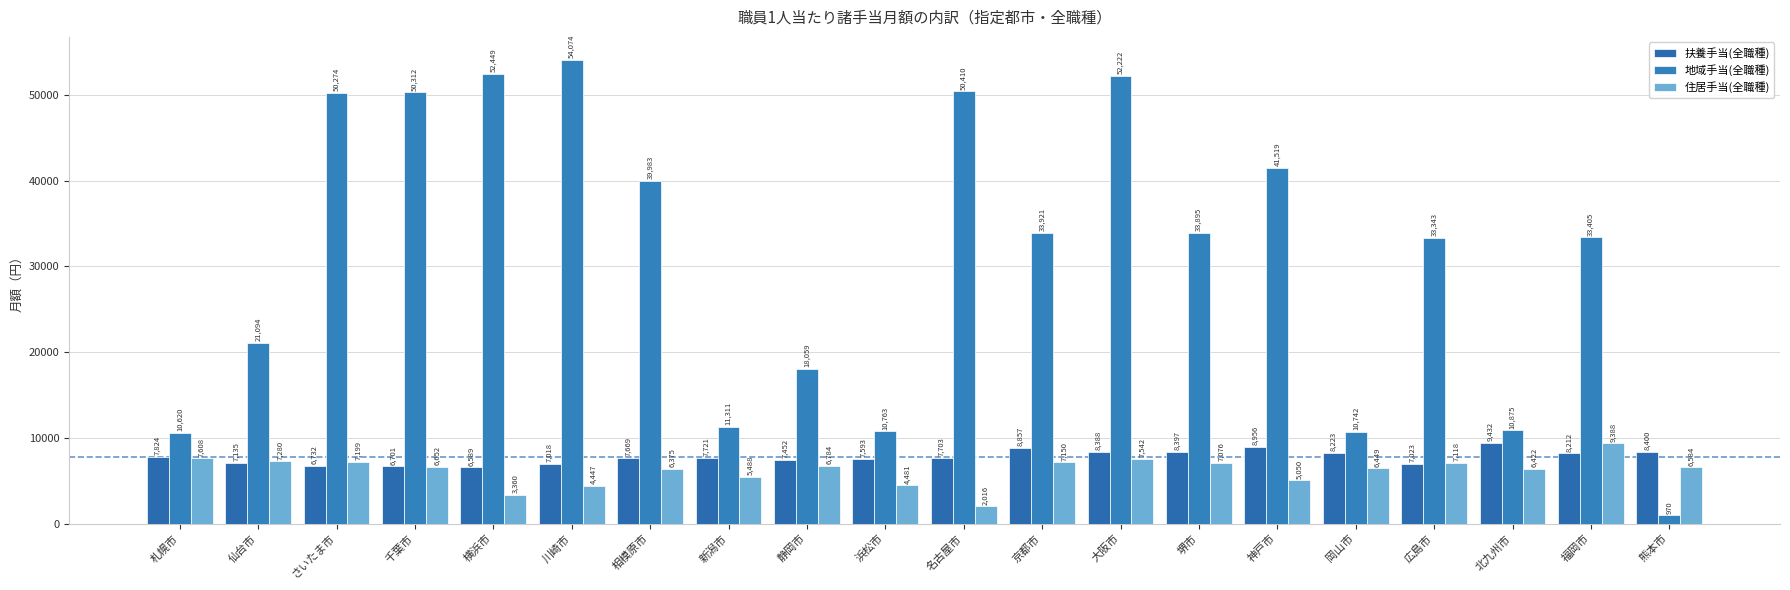

What is the difference between the highest and lowest values at 広島市?

26320